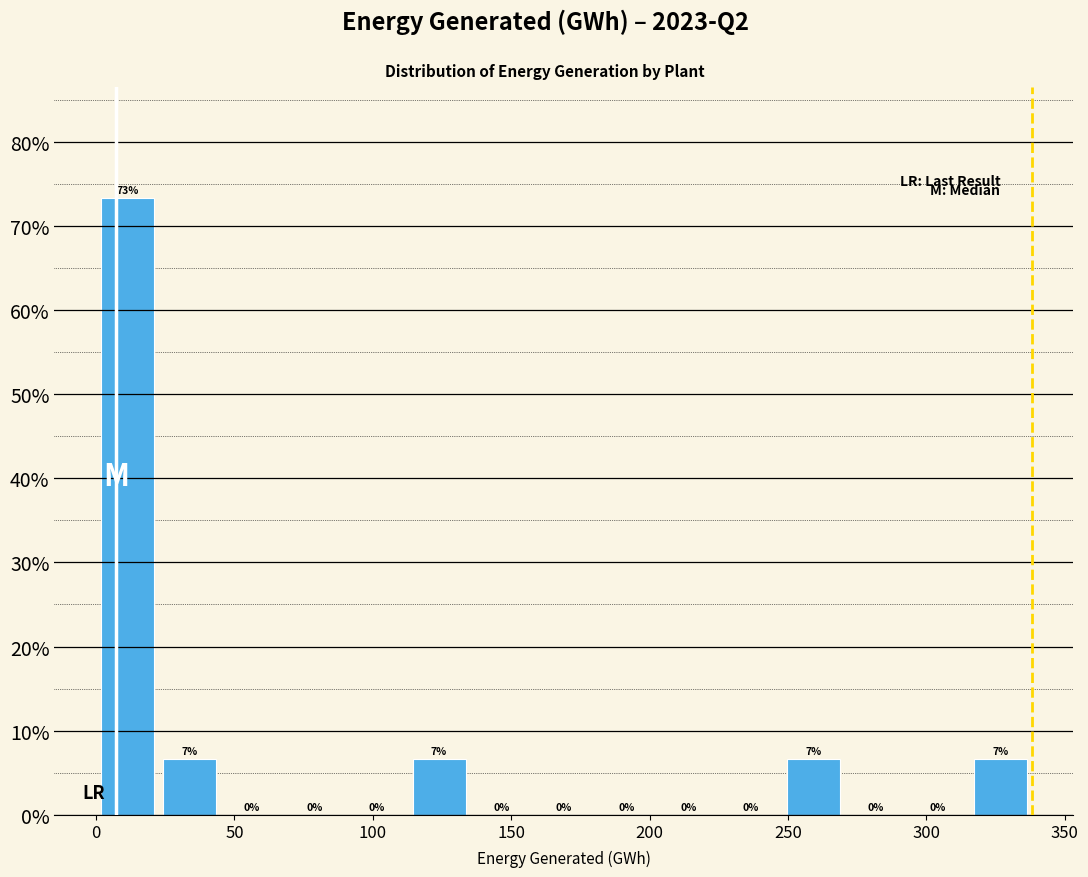

Which range on the x-axis has the tallest bar?

0 to 25